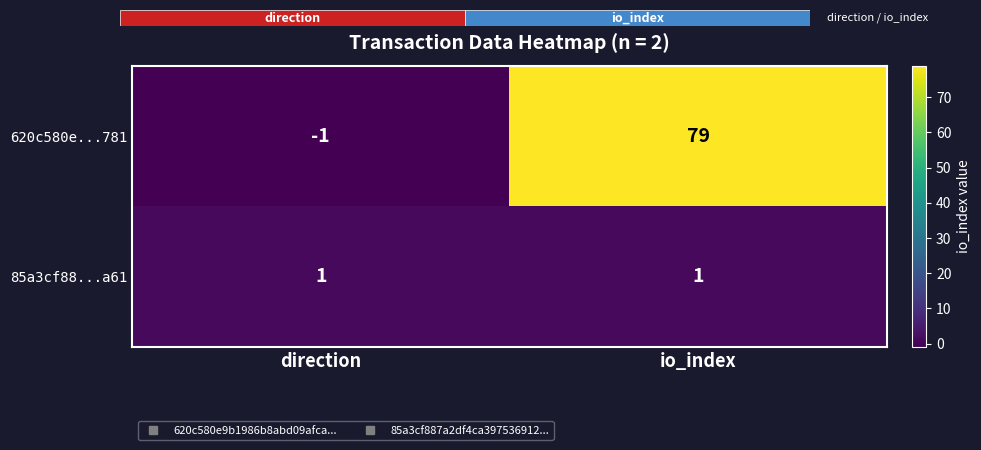

At which category is the sum across all series the highest?

io_index